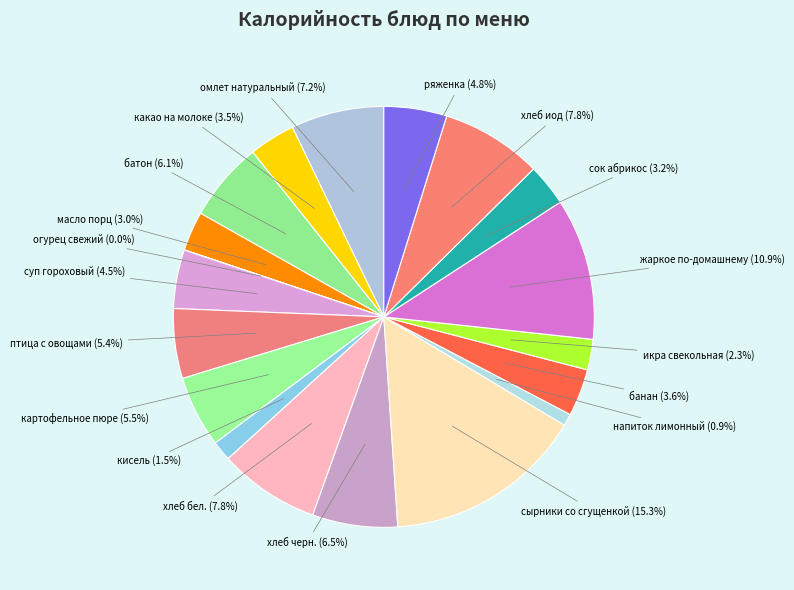

What is the smallest slice in the pie chart?

огурец свежий